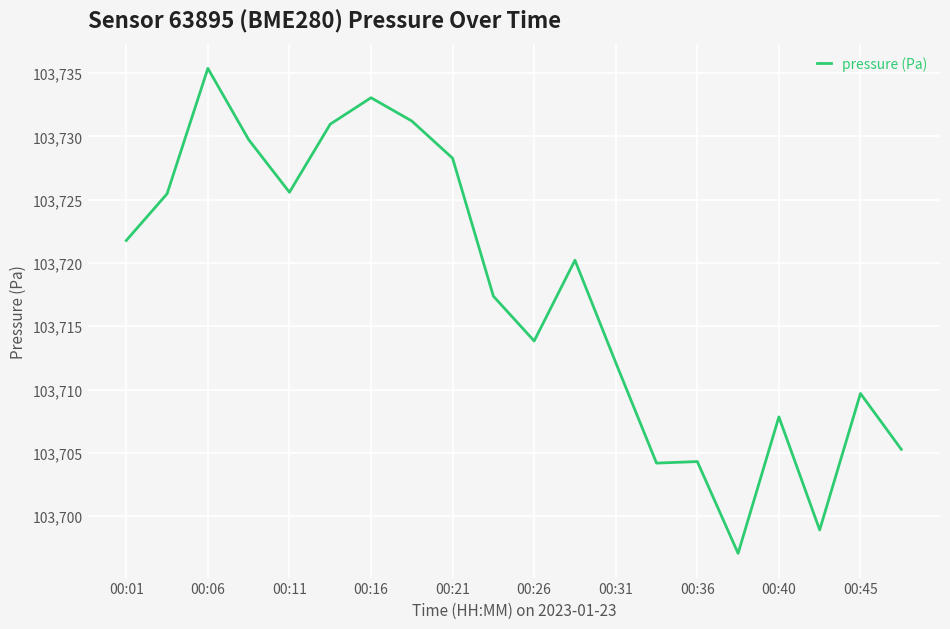

Count the number of categories in the chart.

20